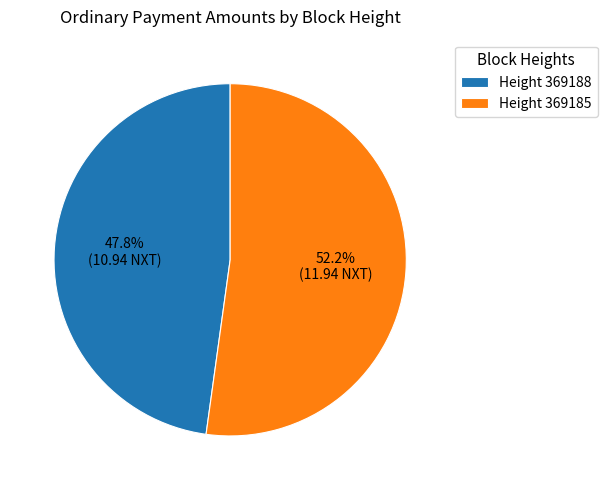

What is the smallest slice in the pie chart?

Height 369188